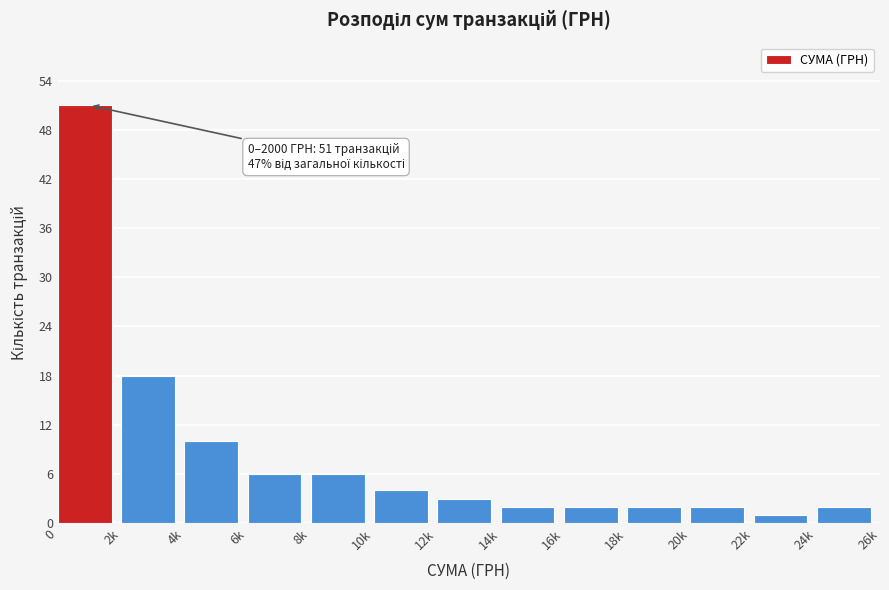

Reading left to right, what are all the values shown in this chart?

0=51	2k=18	4k=10	6k=6	8k=6	10k=4	12k=3	14k=2	16k=2	18k=2	20k=2	22k=1	24k=2